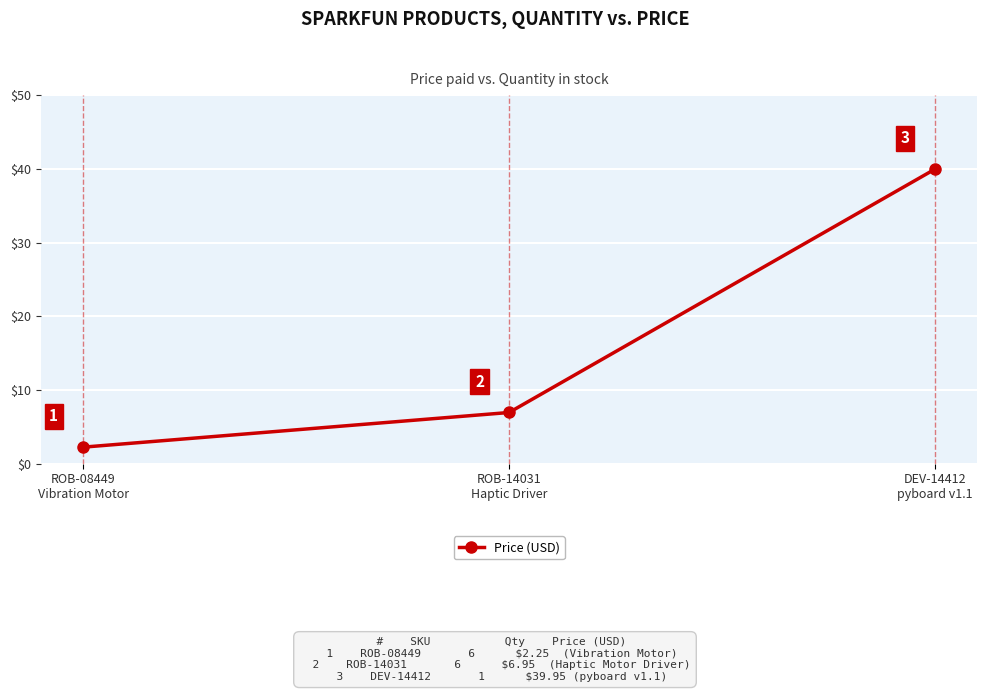

What is the sum of all values?

49.2